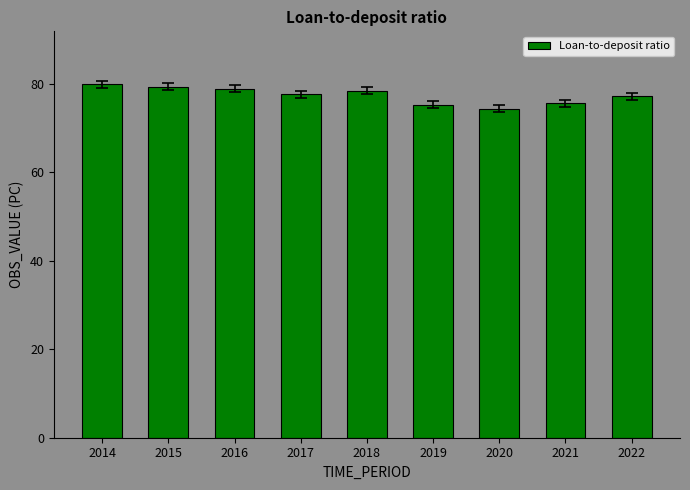

What is the maximum value shown in the chart?

79.9